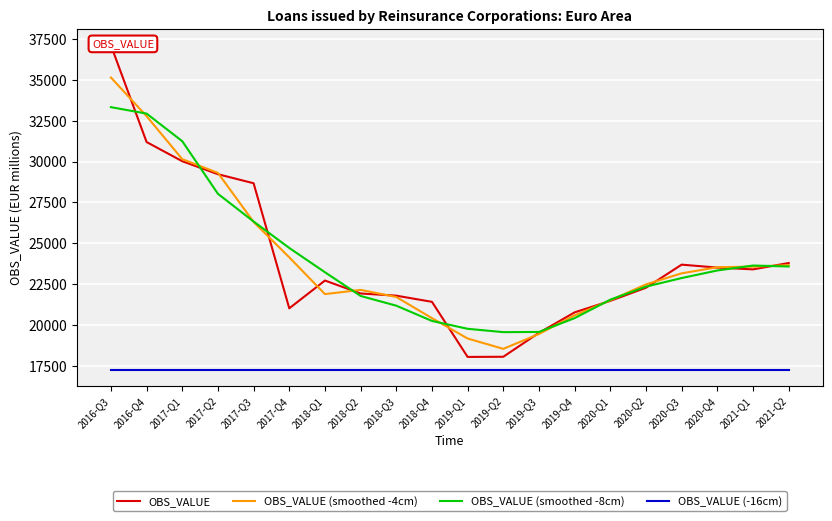

The value of OBS_VALUE (smoothed -4cm) at 2020-Q2 is 22481.3. True or false?

True